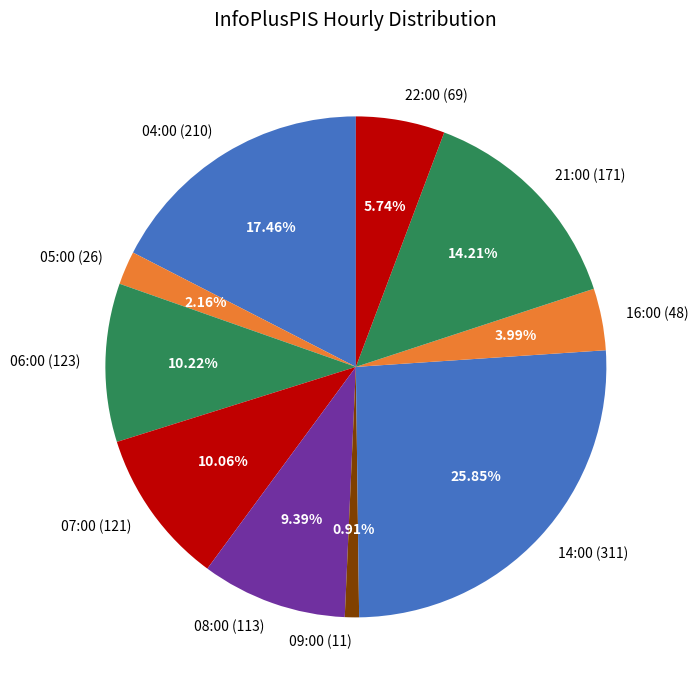

Does any single category account for the majority?

No